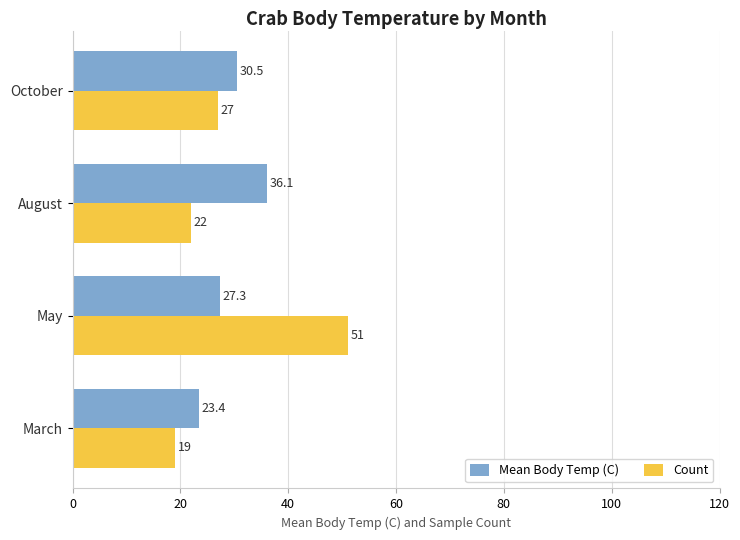

Which series has the largest range (max minus min)?

Count